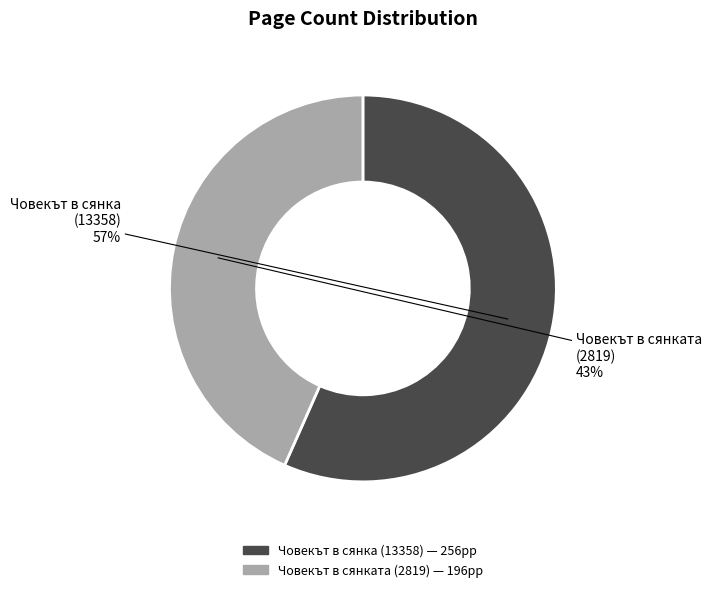

Combined, do Човекът в сянка (13358) and Човекът в сянката (2819) account for over 50%?

Yes